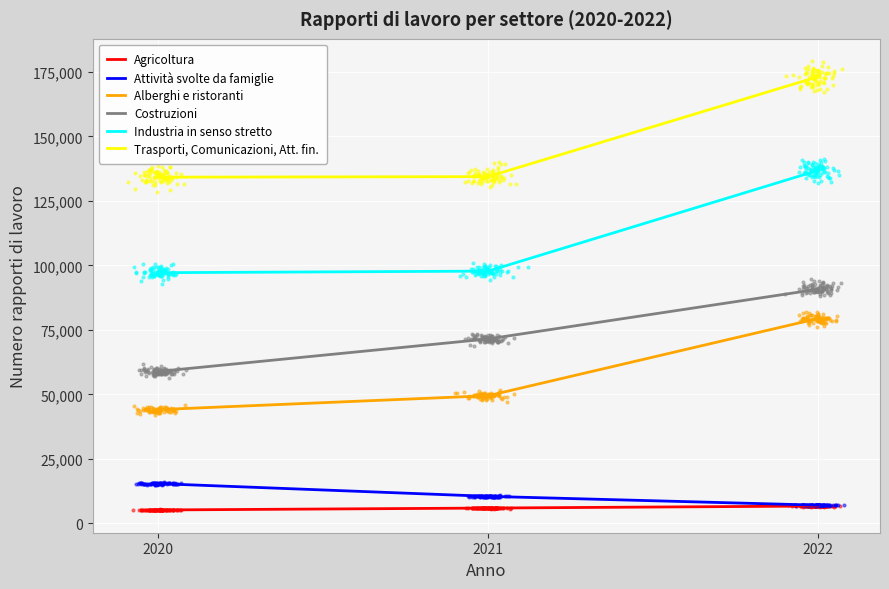

Which series contains the highest Y value?

Trasporti, Comunicazioni, Att. fin.